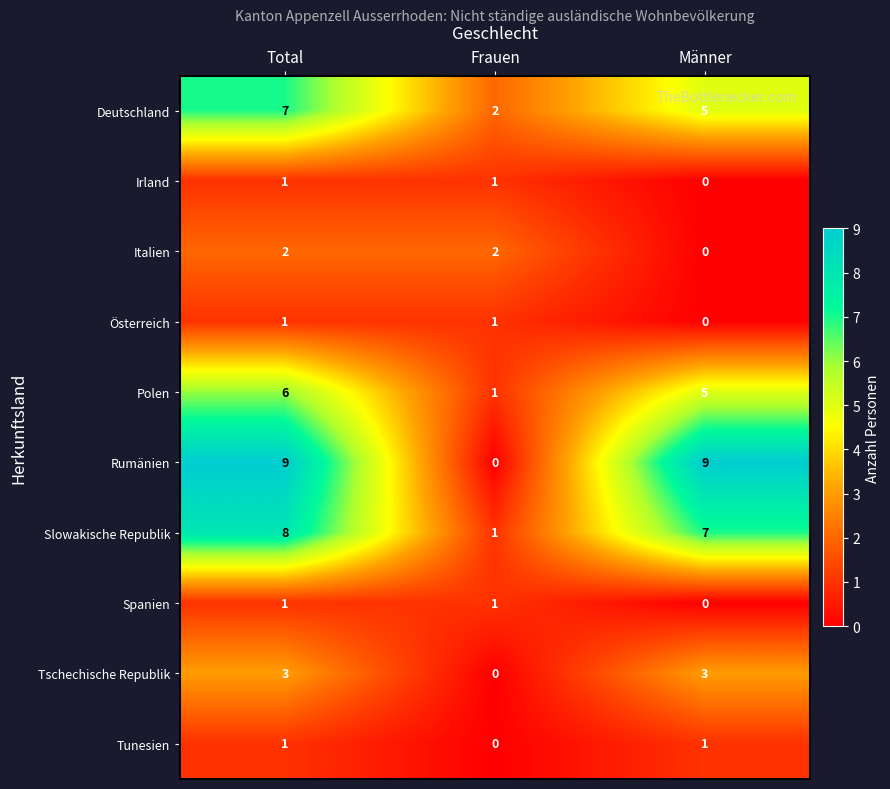

True or false: Spanien has a value of 0 at Männer.

True